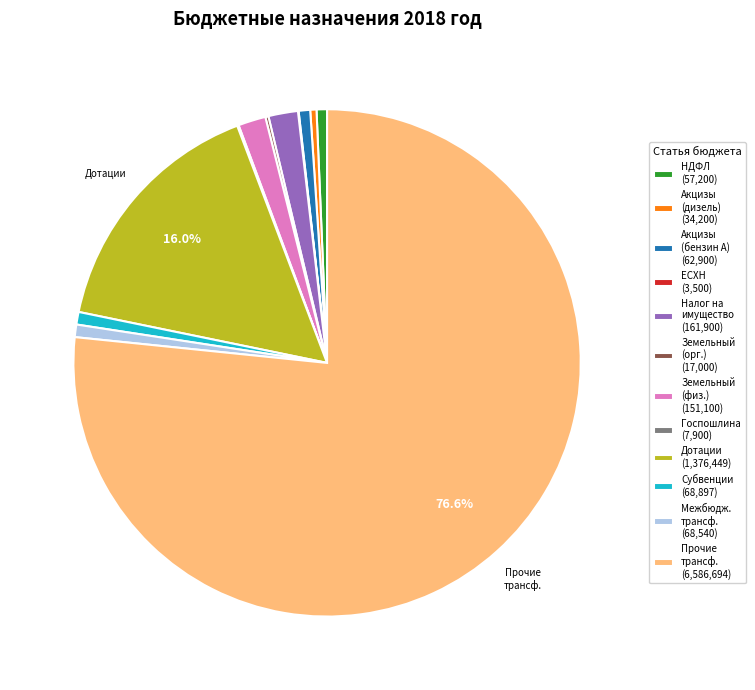

What is the largest slice in the pie chart?

Прочие трансф. (6,586,694)